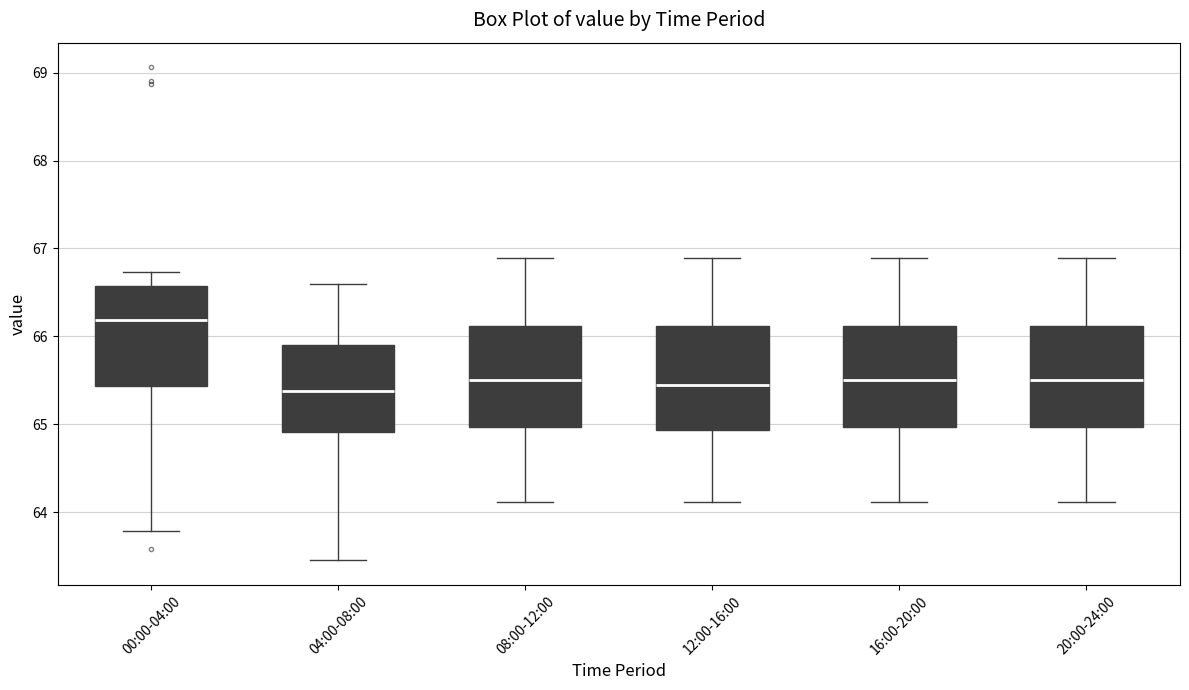

Reading left to right, read every box against the y-axis: the position of its median line, the range the box covers, and the ends of its whiskers. The values are not printed on the chart, so give them approximately, as read against the axis.

00:00-04:00: median 66.2, box 65.4 to 66.6, whiskers 63.8 to 66.7
04:00-08:00: median 65.4, box 64.9 to 65.9, whiskers 63.5 to 66.6
08:00-12:00: median 65.5, box 65.0 to 66.1, whiskers 64.1 to 66.9
12:00-16:00: median 65.5, box 64.9 to 66.1, whiskers 64.1 to 66.9
16:00-20:00: median 65.5, box 65.0 to 66.1, whiskers 64.1 to 66.9
20:00-24:00: median 65.5, box 65.0 to 66.1, whiskers 64.1 to 66.9